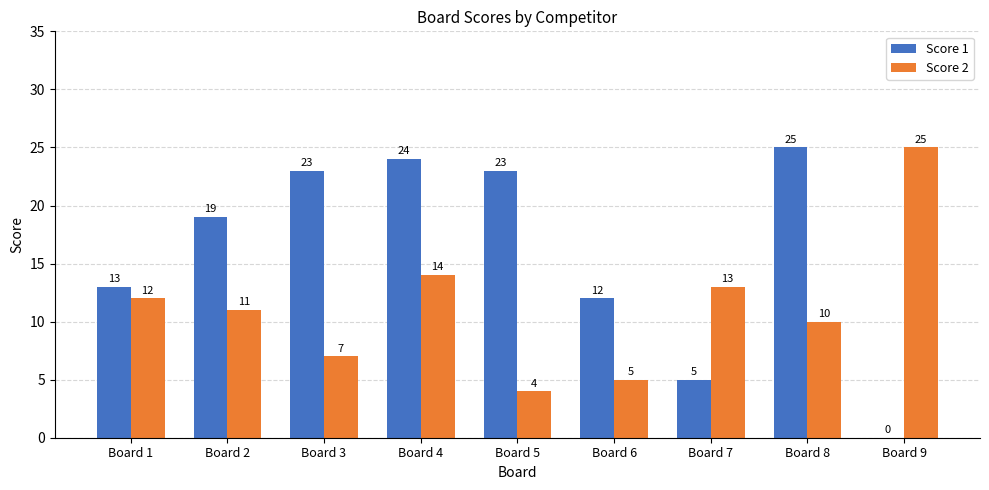

At which category is the sum across all series the highest?

Board 4